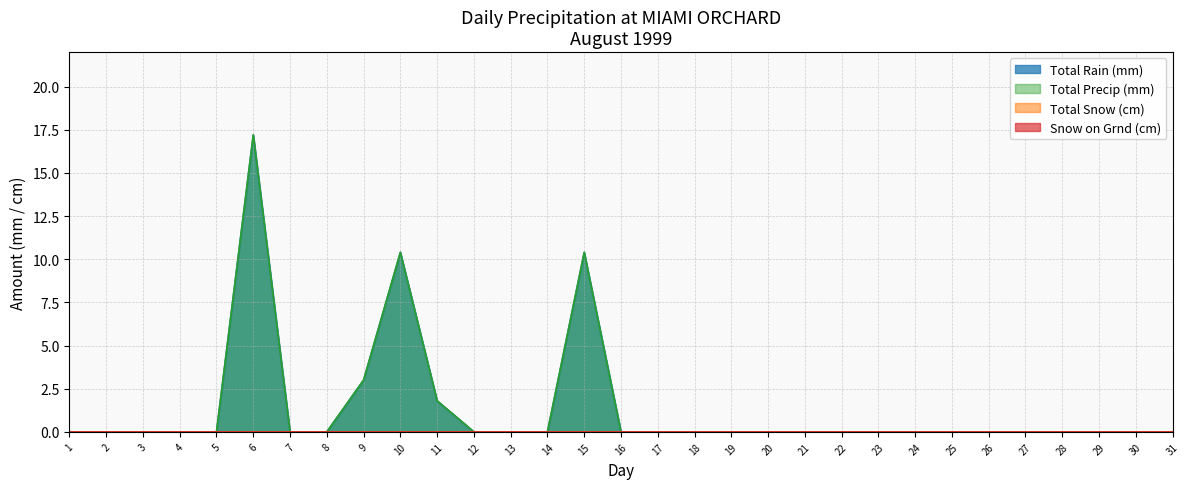

Reading left to right, transcribe all the data shown in this chart.

Total Rain (mm): 1=0.0	2=0.0	3=0.0	4=0.0	5=0.0	6=17.2	7=0.0	8=0.0	9=3.0	10=10.4	11=1.8	12=0.0	13=0.0	14=0.0	15=10.4	16=0.0	17=0.0	18=0.0	19=0.0	20=0.0	21=0.0	22=0.0	23=0.0	24=0.0	25=0.0	26=0.0	27=0.0	28=0.0	29=0.0	30=0.0	31=0.0
Total Precip (mm): 1=0.0	2=0.0	3=0.0	4=0.0	5=0.0	6=17.2	7=0.0	8=0.0	9=3.0	10=10.4	11=1.8	12=0.0	13=0.0	14=0.0	15=10.4	16=0.0	17=0.0	18=0.0	19=0.0	20=0.0	21=0.0	22=0.0	23=0.0	24=0.0	25=0.0	26=0.0	27=0.0	28=0.0	29=0.0	30=0.0	31=0.0